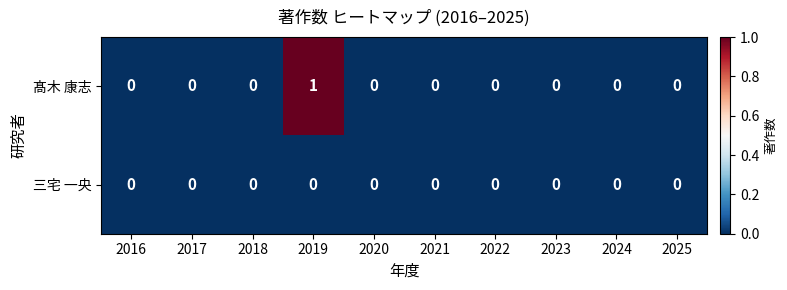

List the series in order of their peak value, lowest first.

三宅 一央, 髙木 康志